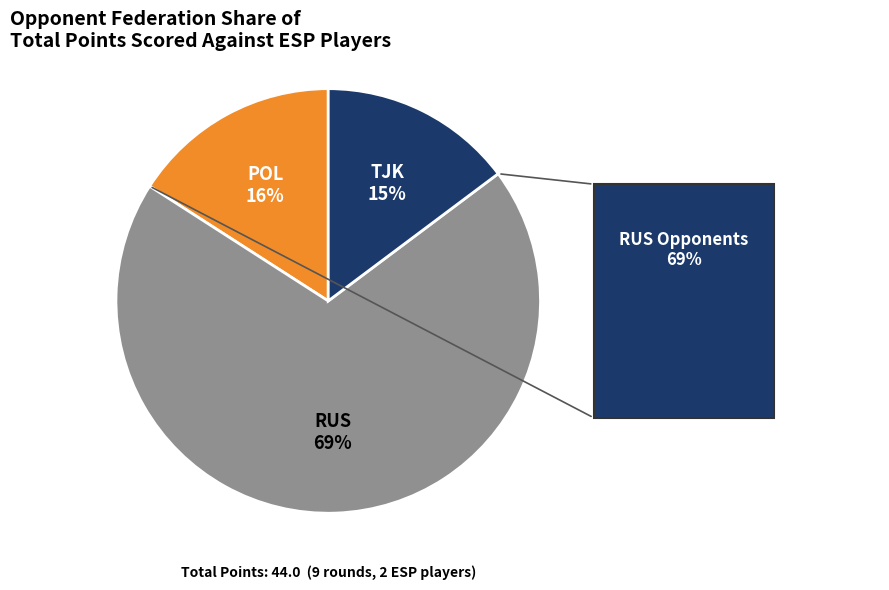

Does any single category account for the majority?

Yes